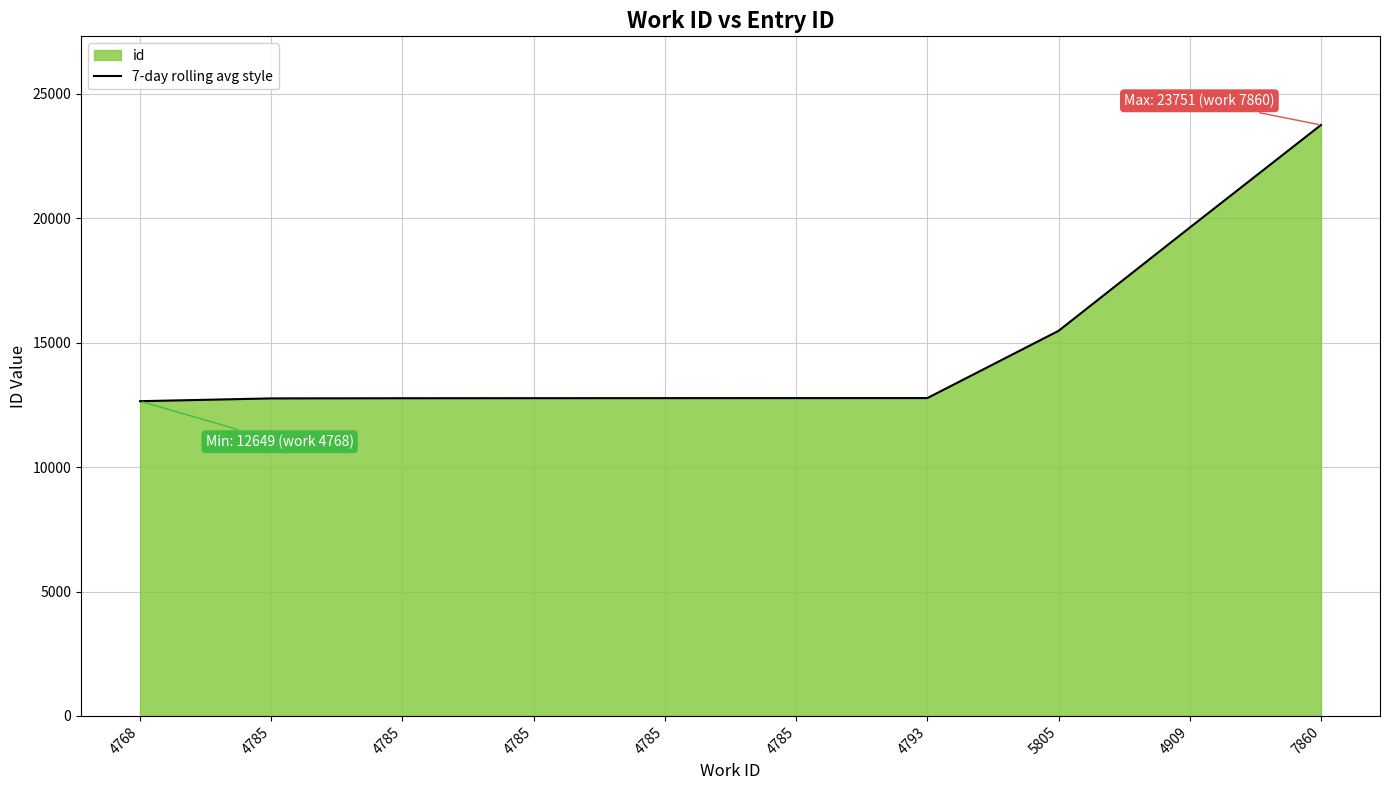

Is it true that the value at 4785 is 12770?

True